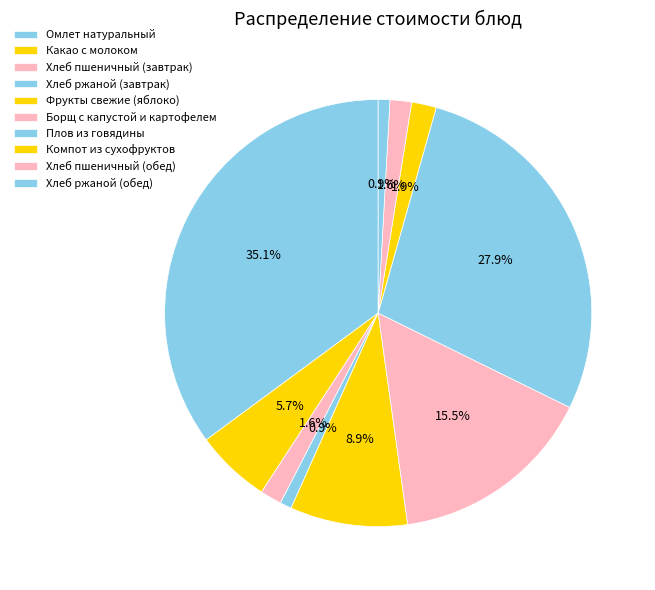

Does any single category account for the majority?

No